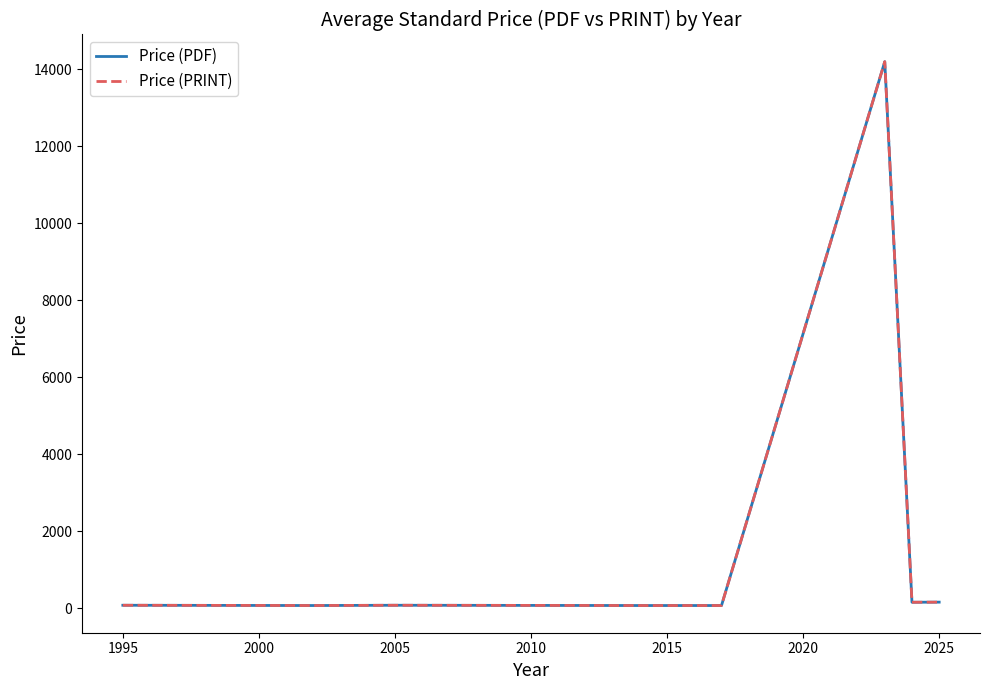

True or false: Price (PRINT) and Price (PDF) cross at least once.

False